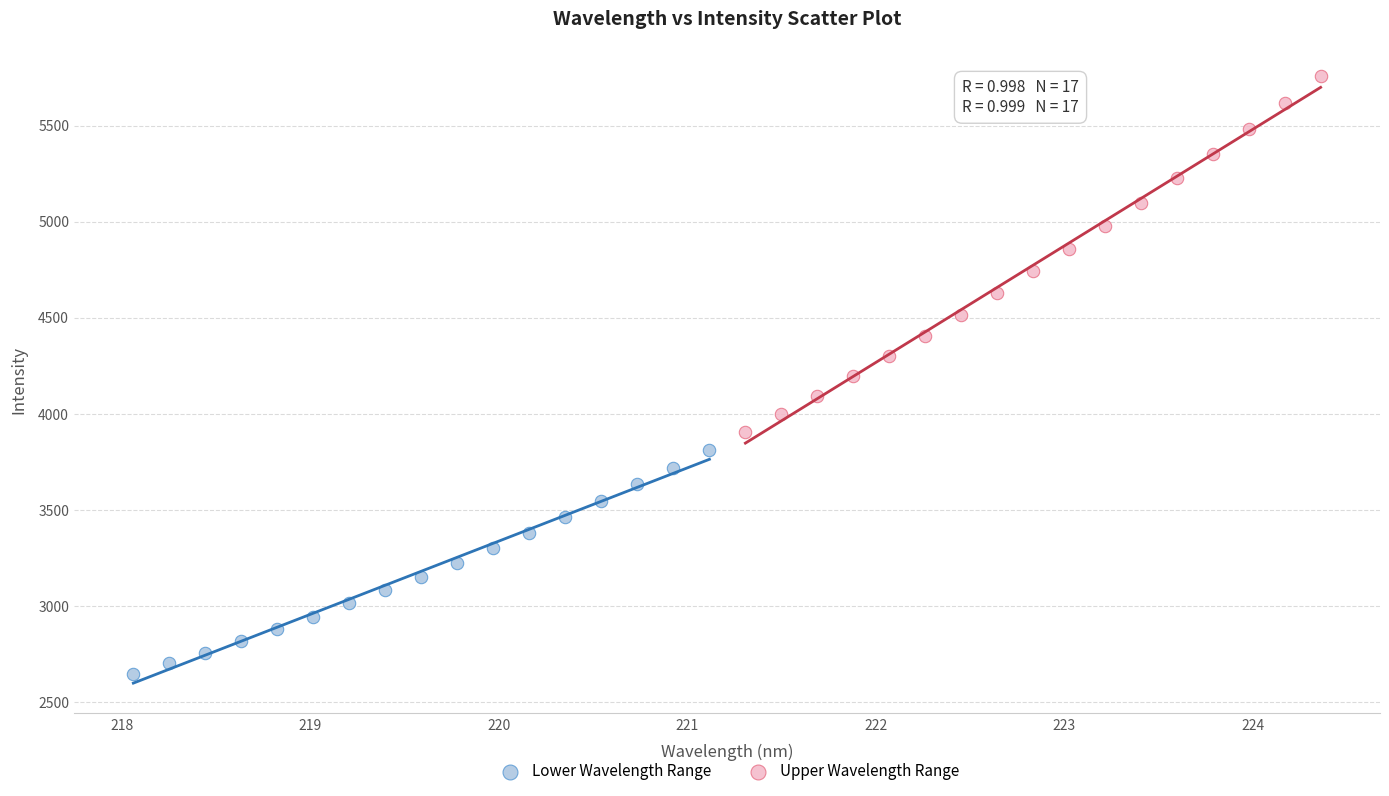

Which series contains the lowest Y value?

Lower Wavelength Range